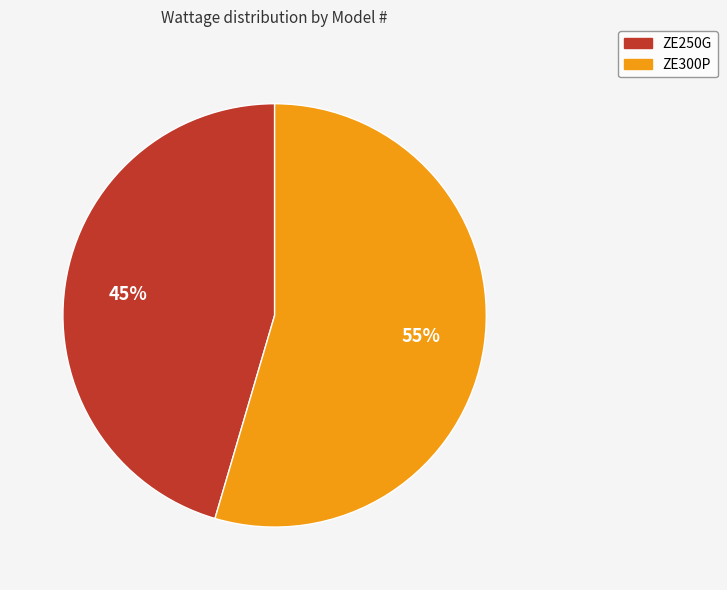

To the nearest percent, what is the average slice percentage?

50%